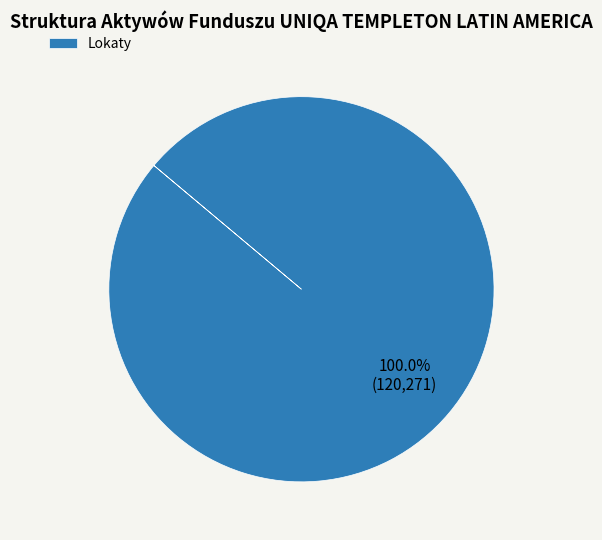

Does Lokaty account for over 50% of the chart?

Yes